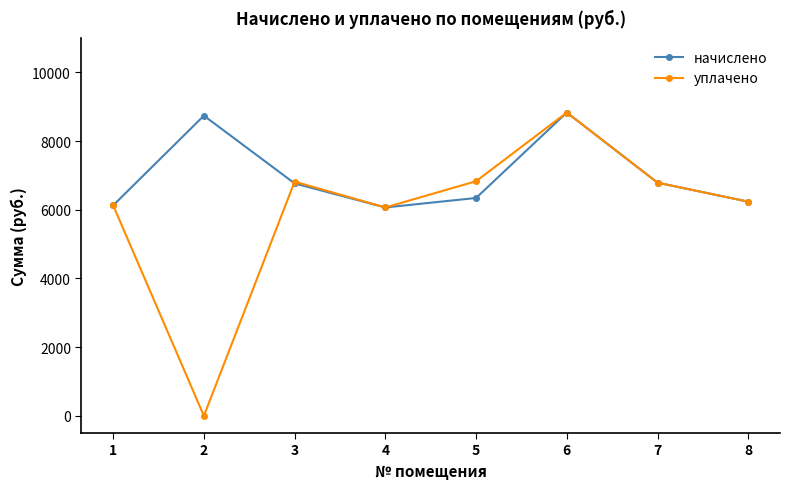

Where is the first local maximum for уплачено?

3